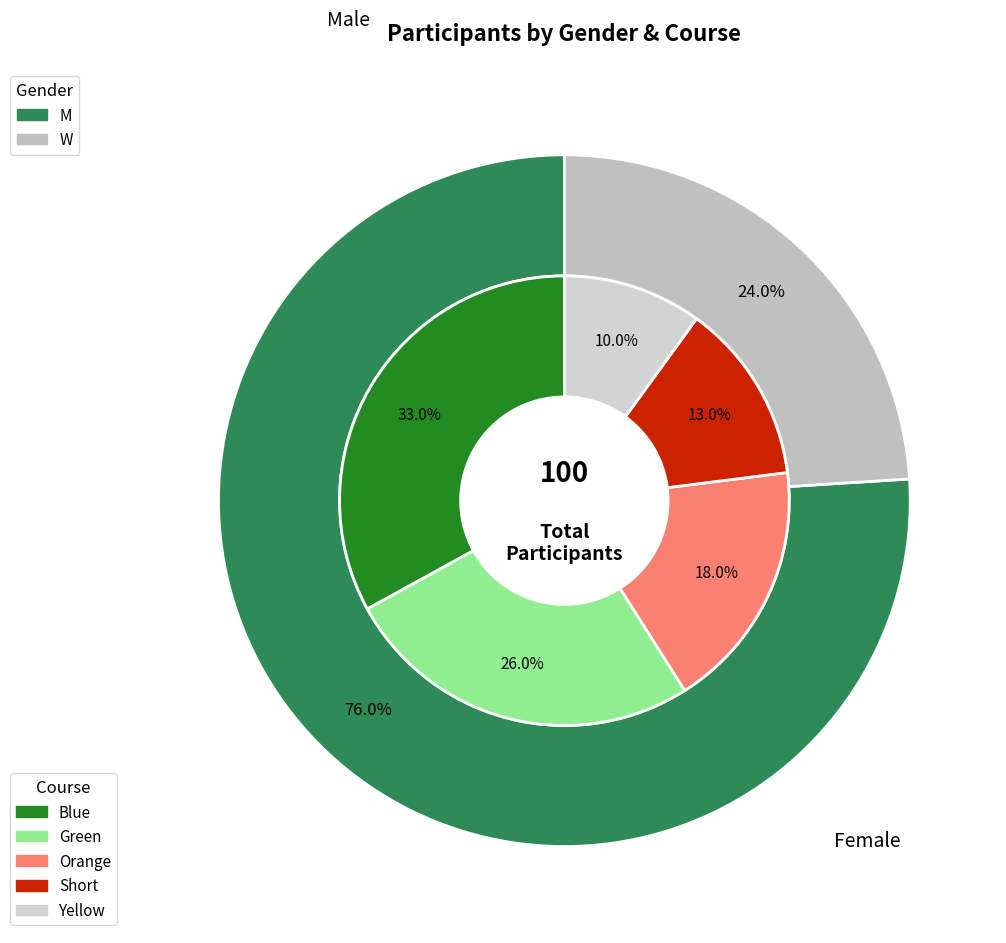

How much of the chart is everything except W?

76.0%